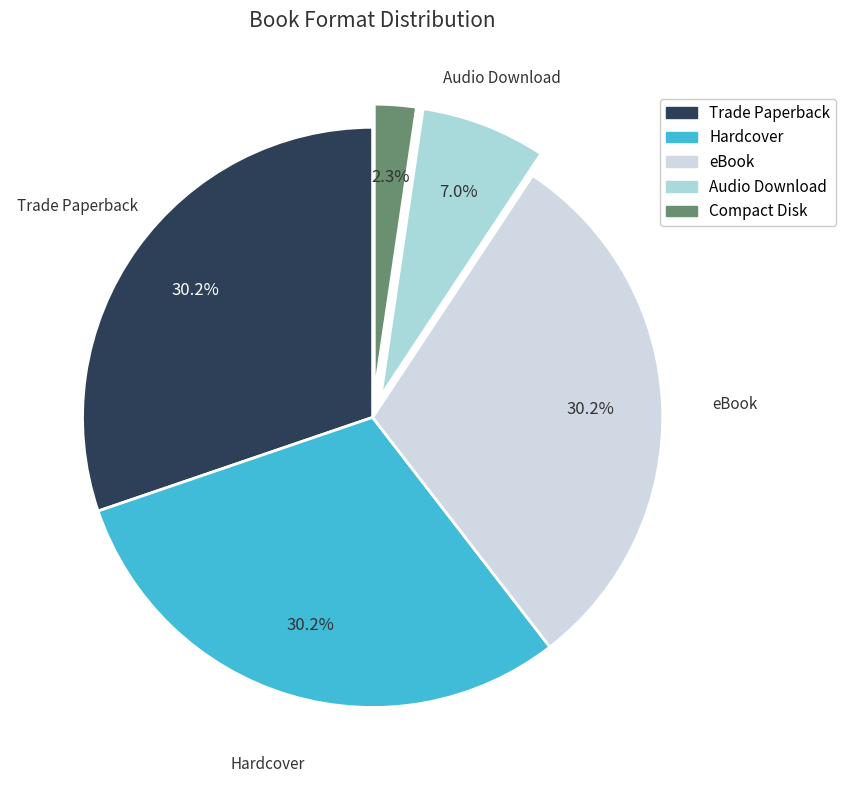

To the nearest percent, what is the combined percentage of Trade Paperback and eBook?

60%